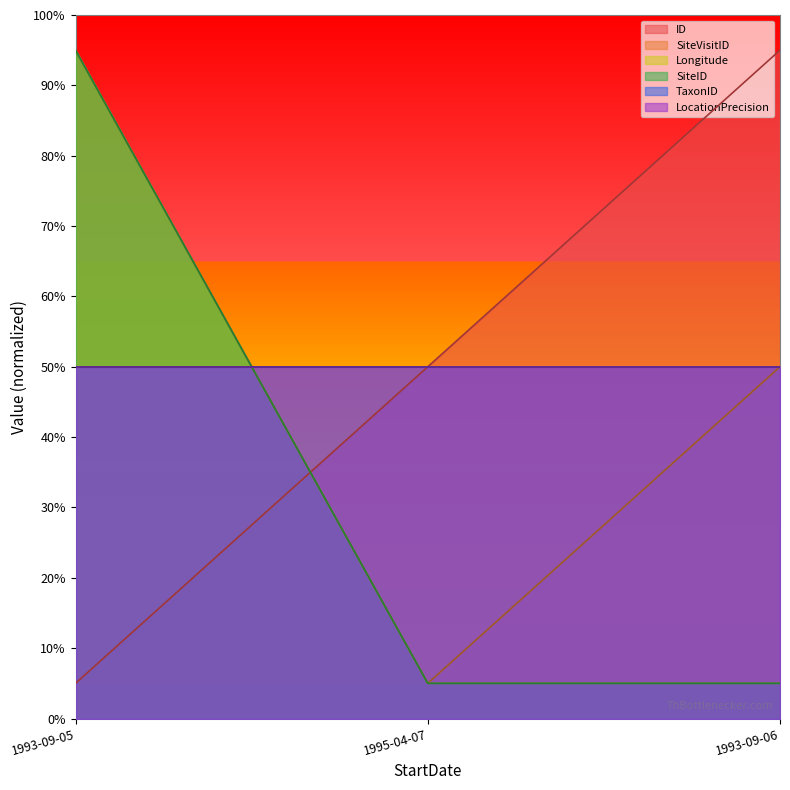

Which category has the highest value in the Longitude series?

1993-09-05